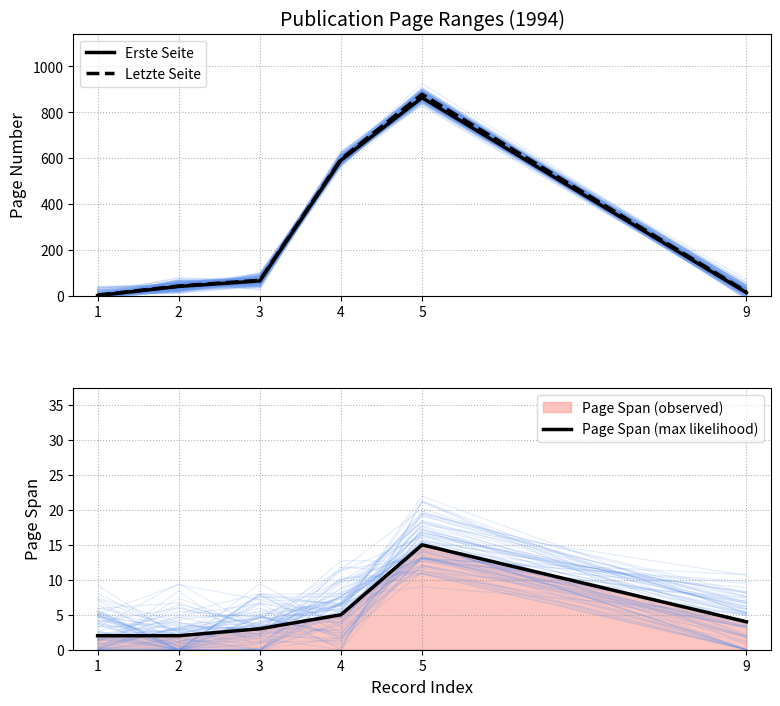

How many lines are shown in the chart?

3